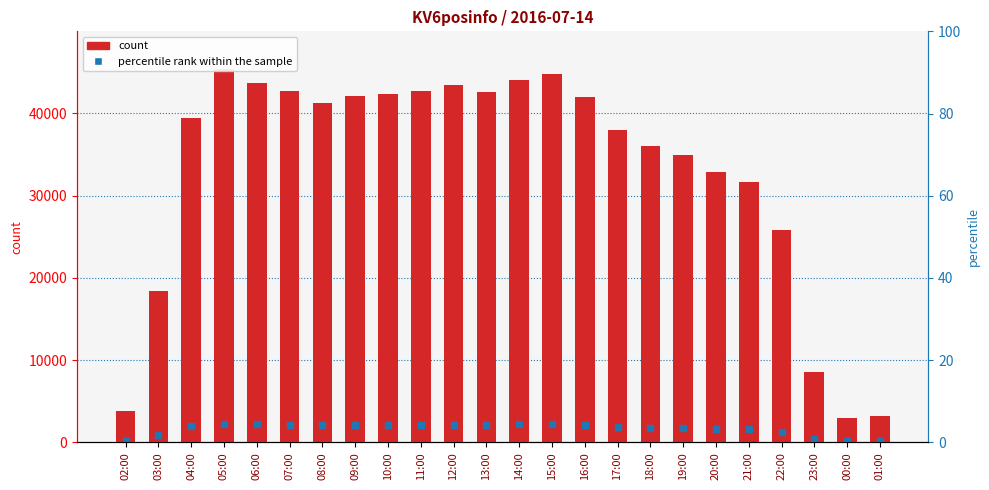

Read the value at 00:00.

2959